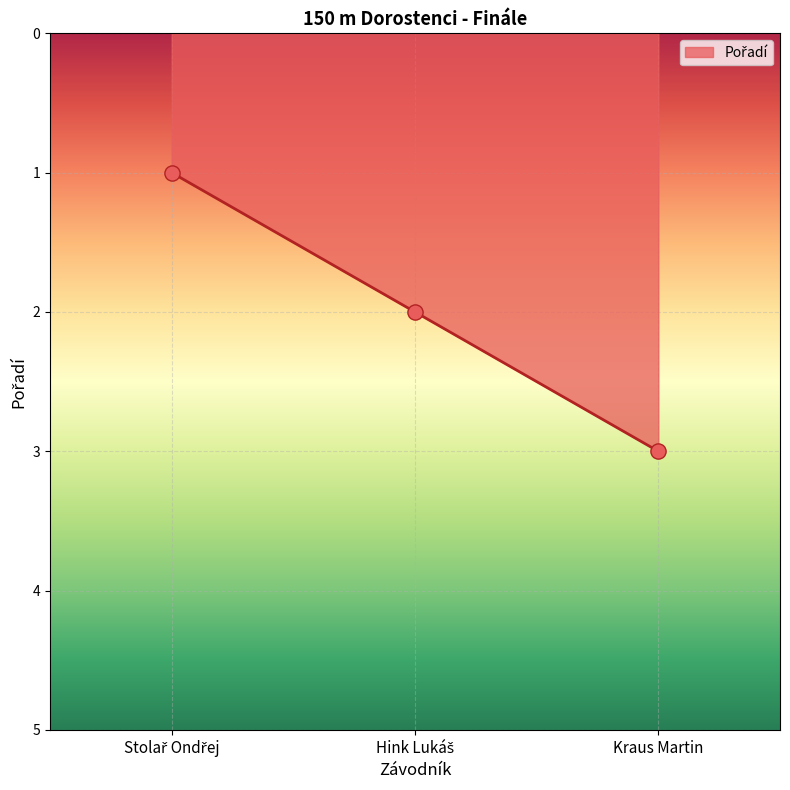

What is the maximum value shown in the chart?

3